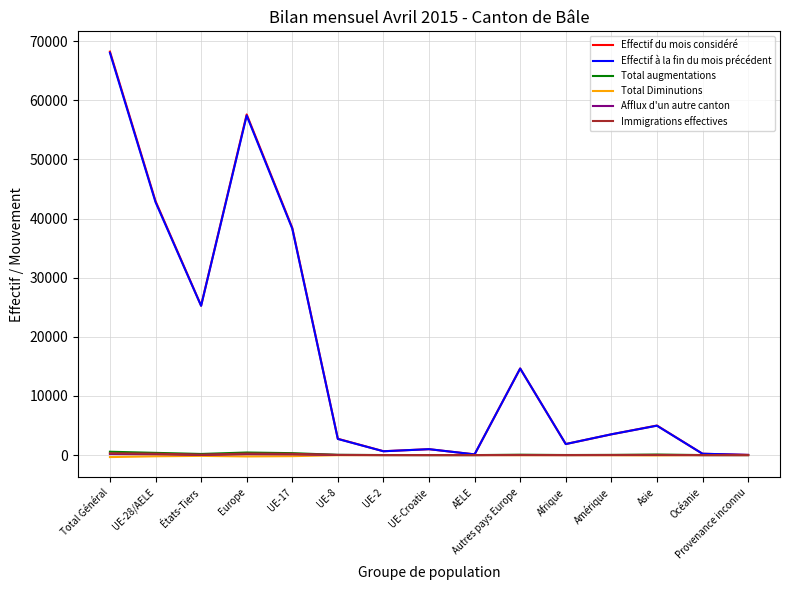

Count the number of categories in the chart.

15